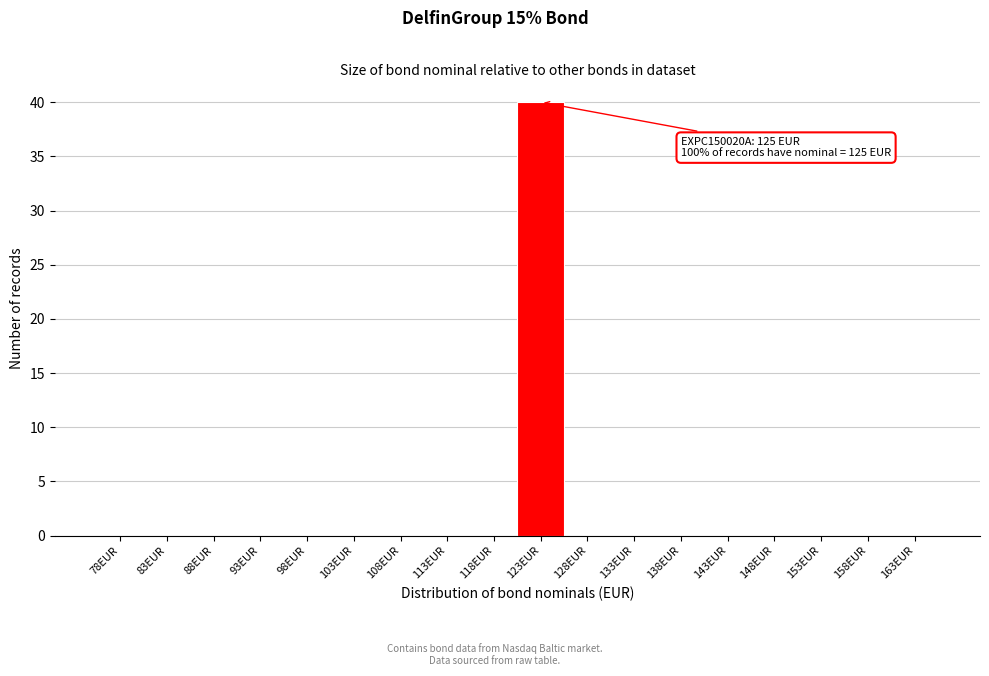

Reading left to right, extract all data points from this chart.

78EUR=0	83EUR=0	88EUR=0	93EUR=0	98EUR=0	103EUR=0	108EUR=0	113EUR=0	118EUR=0	123EUR=40	128EUR=0	133EUR=0	138EUR=0	143EUR=0	148EUR=0	153EUR=0	158EUR=0	163EUR=0